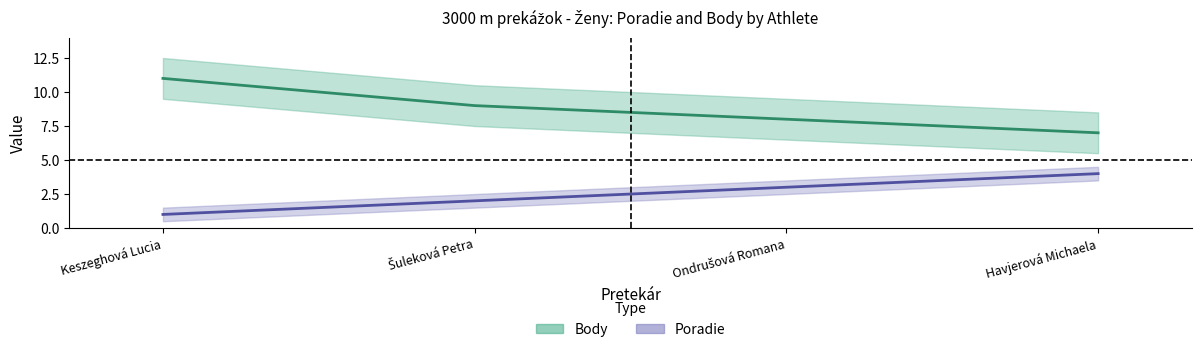

Which category has the lowest value in the Body series?

Havjerová Michaela